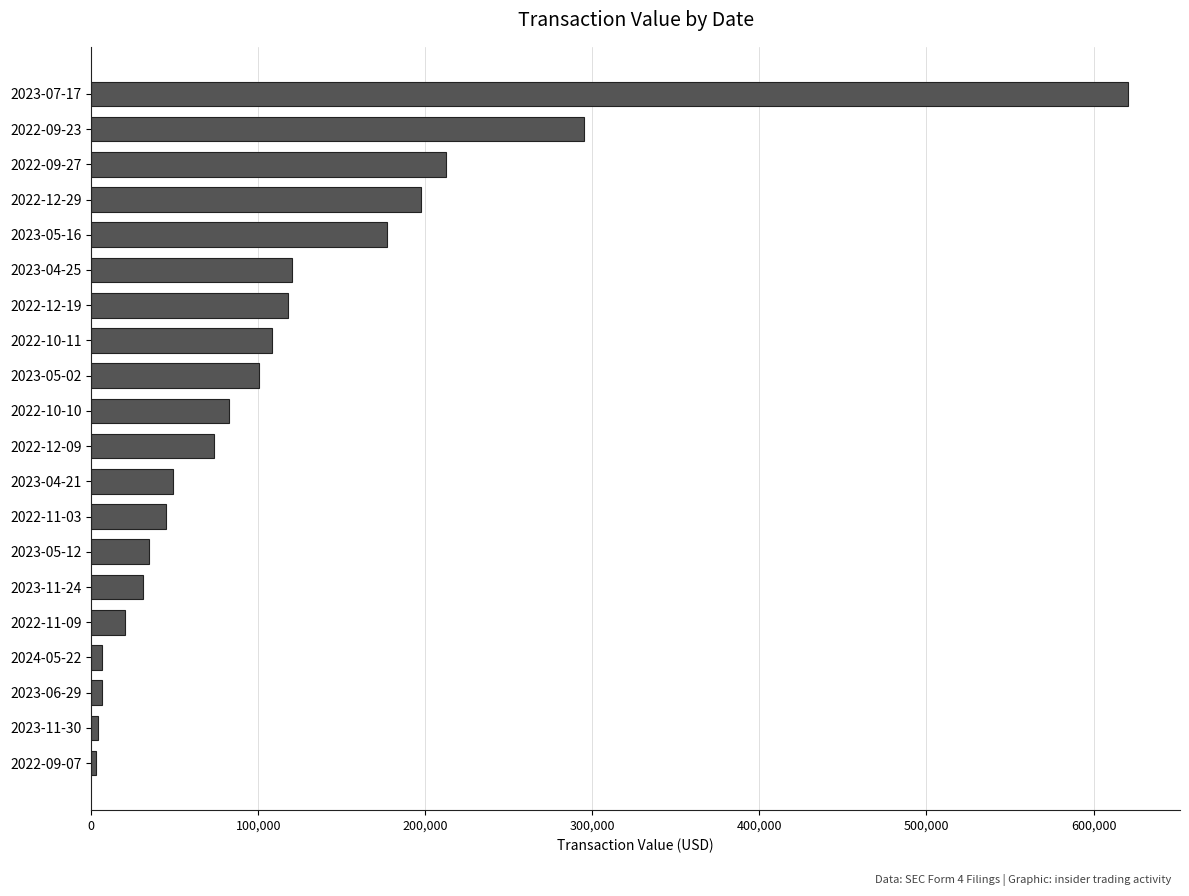

What is the ratio of the value at 2023-11-24 to the value at 2023-05-02?

0.3